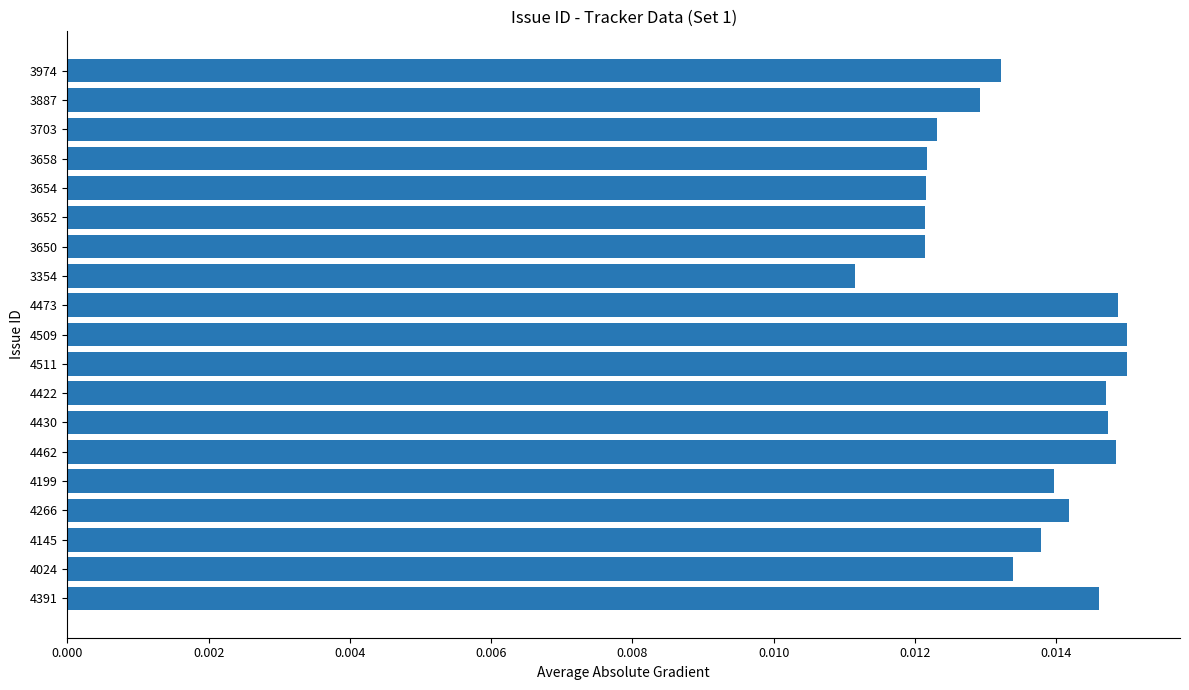

Are the bars horizontal?

Yes